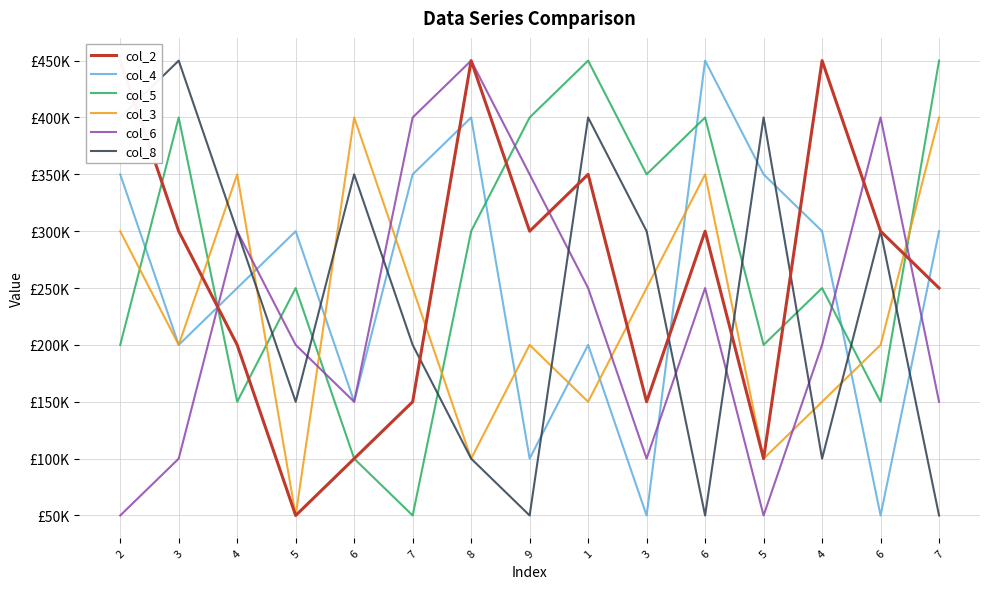

The value of col_8 at 5 is 400000. True or false?

True